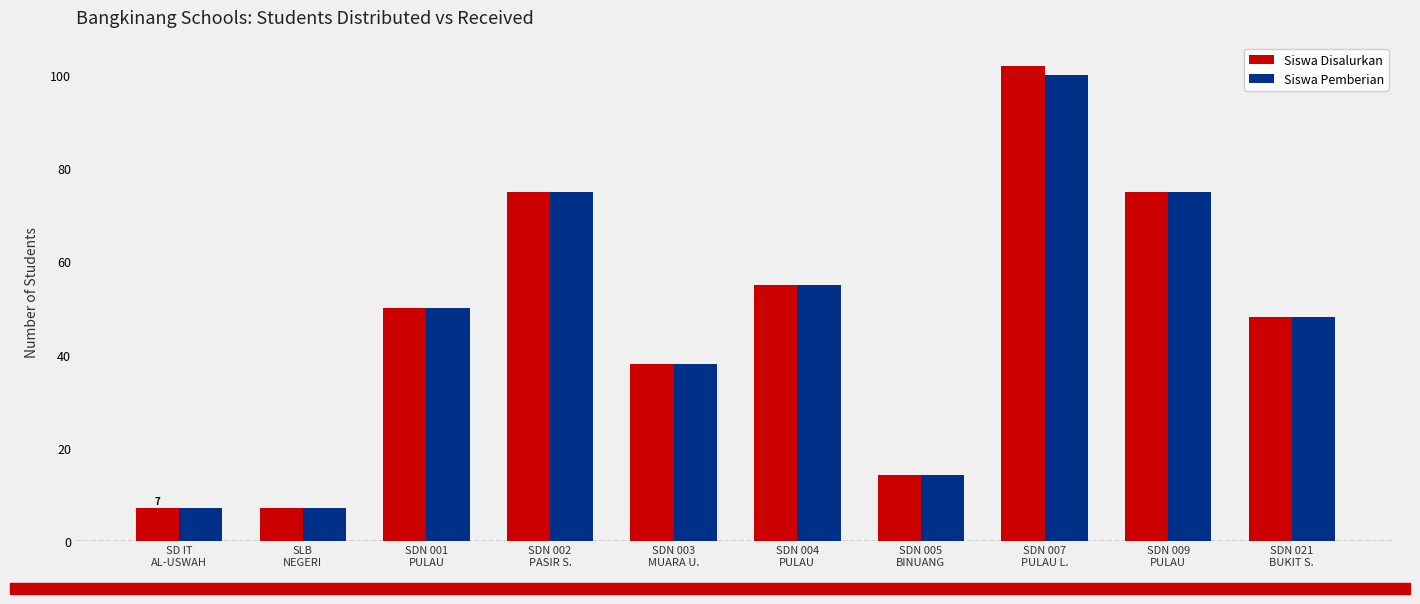

At which category is the sum across all series the highest?

SDN 007
PULAU L.